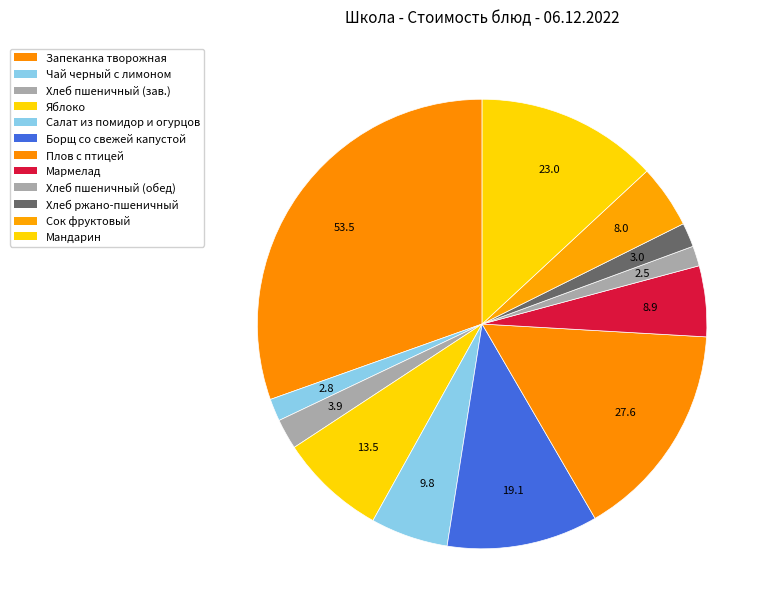

Count the number of slices in the pie.

12